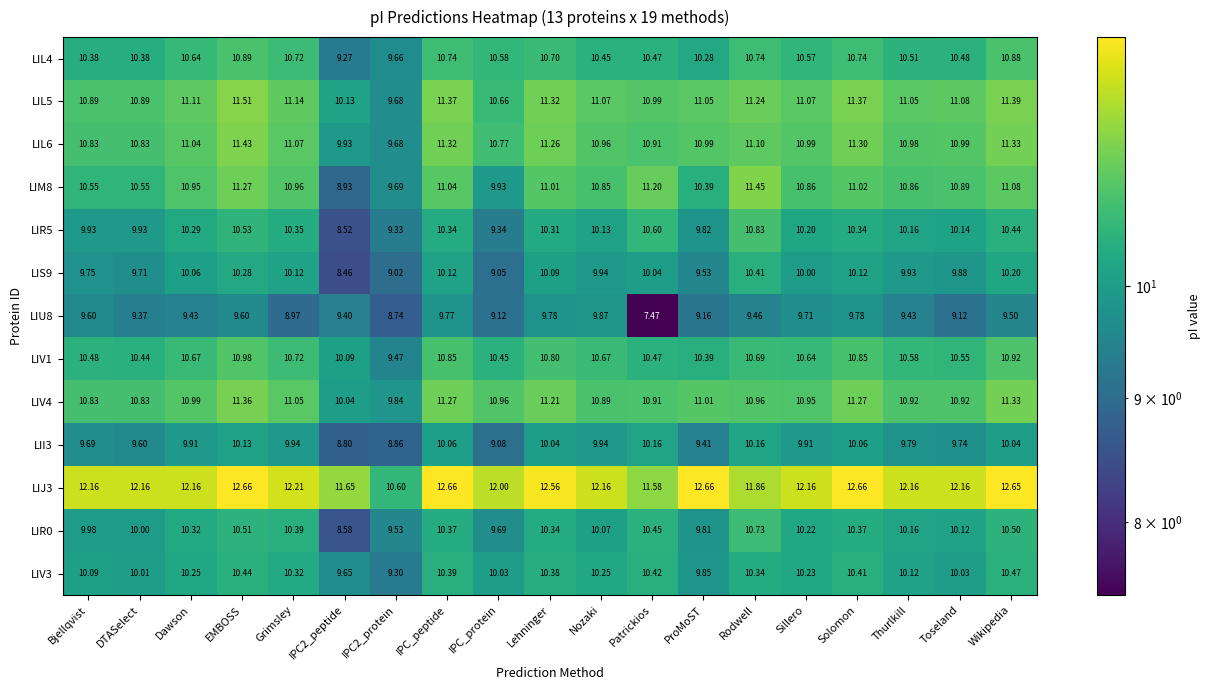

List the series in order of their peak value, highest first.

LIJ3, LIL5, LIM8, LIL6, LIV4, LIV1, LIL4, LIR5, LIR0, LIV3, LIS9, LII3, LIU8